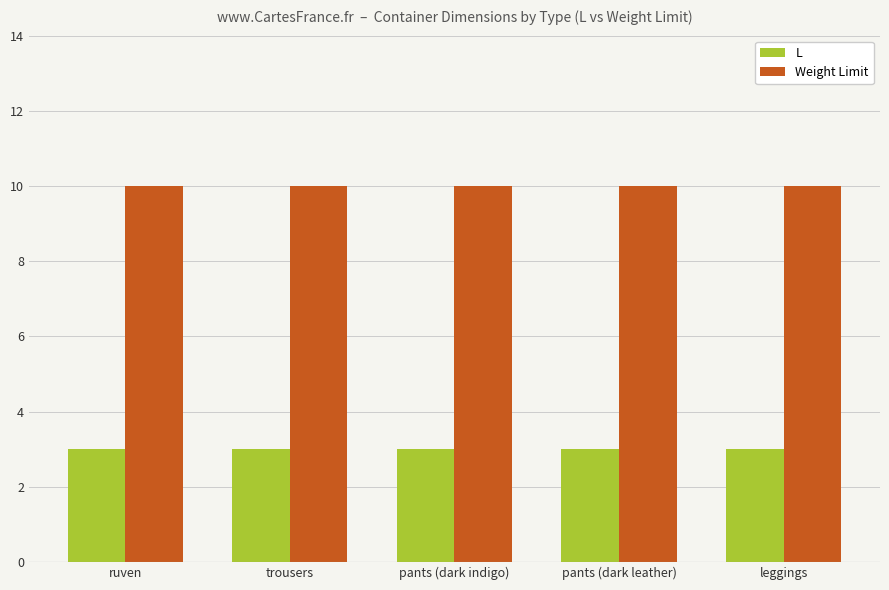

Is it true that L equals 5 at leggings?

False